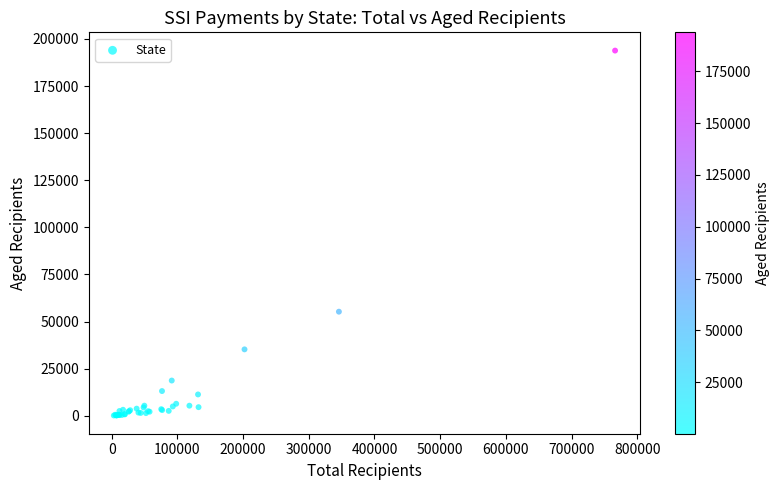

What Y value in the scatter plot is closest to 96999?

55270